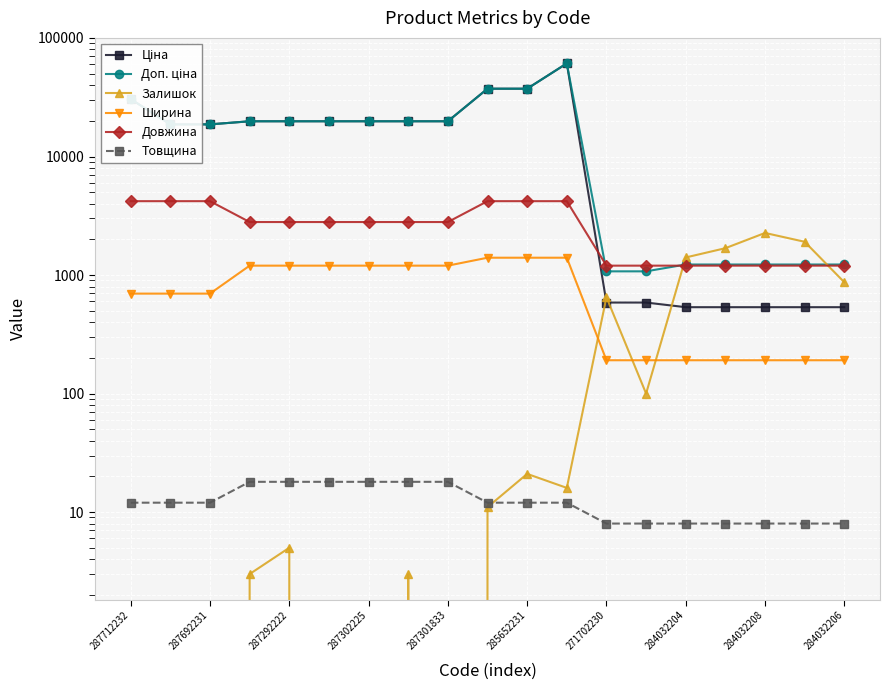

At how many categories does at least one series exceed 8482?

12